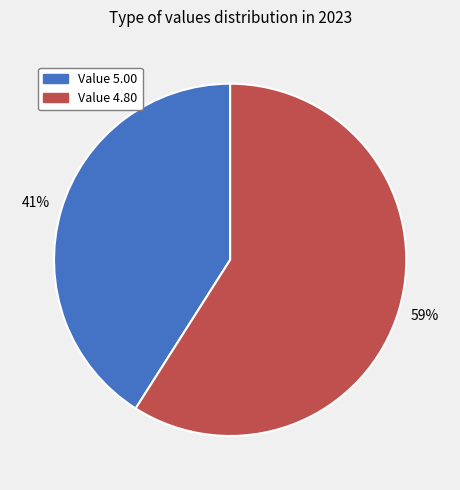

Is there any slice that represents more than half of the pie?

Yes